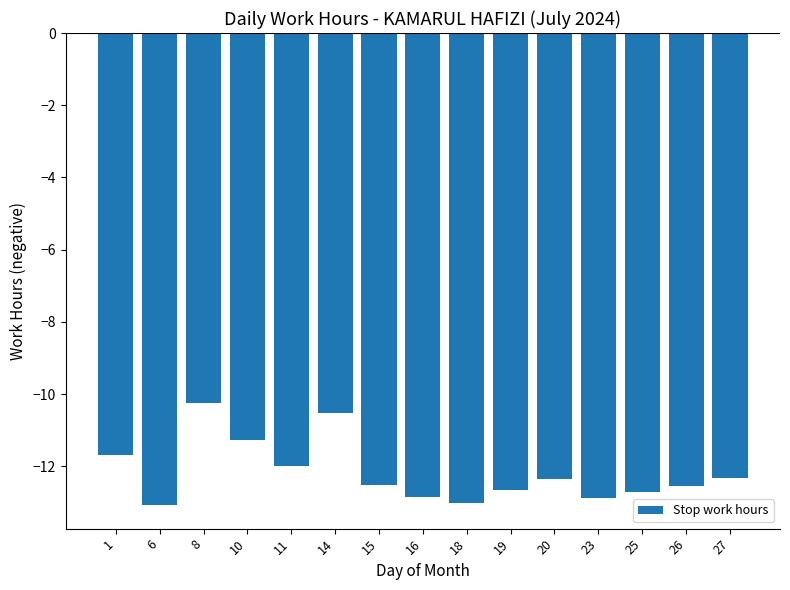

How many series are shown in this chart?

1